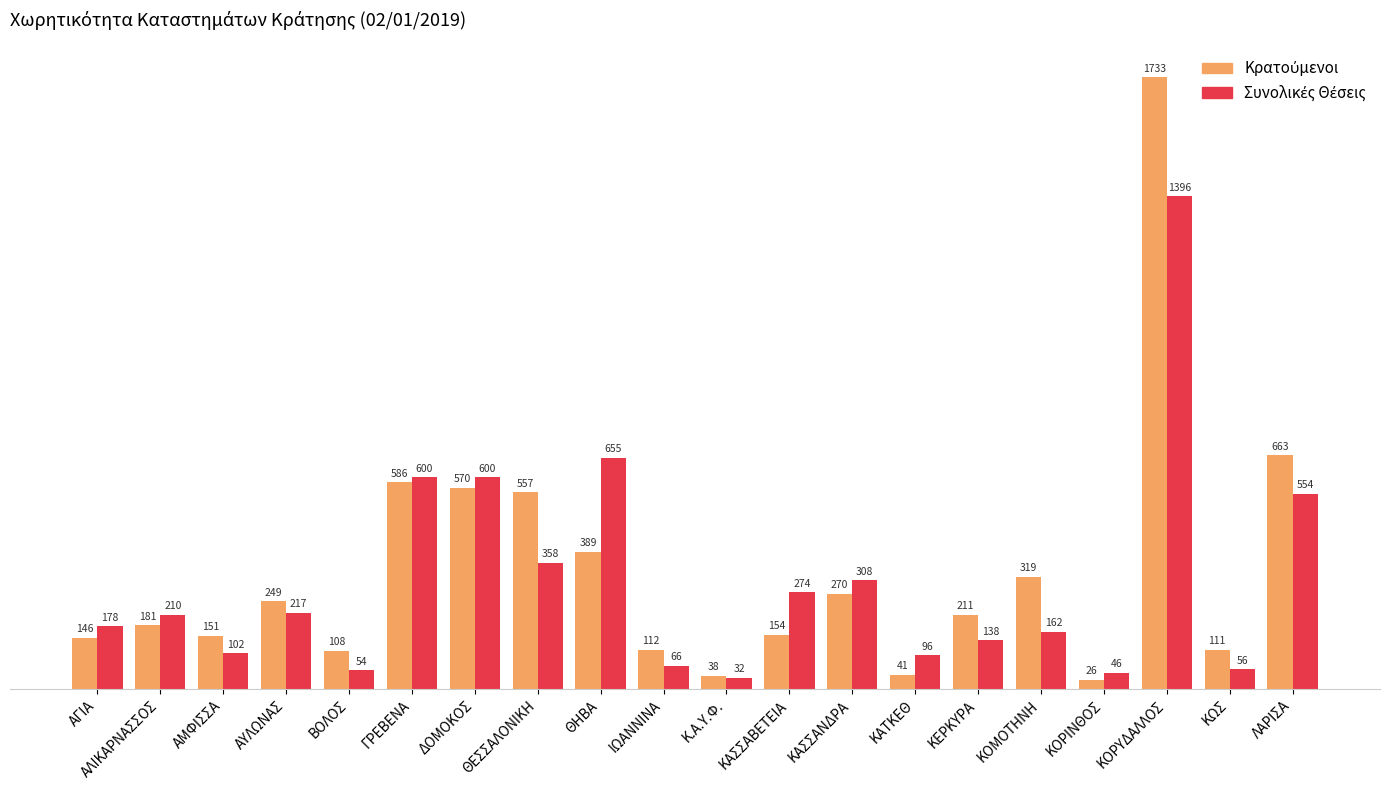

Which category has the highest value across all series?

ΚΟΡΥΔΑΛΛΟΣ